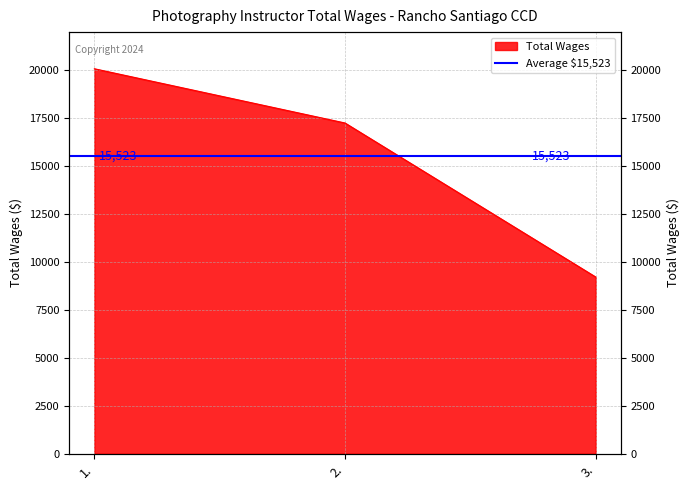

What is the label of the 2nd point from the right?

2.